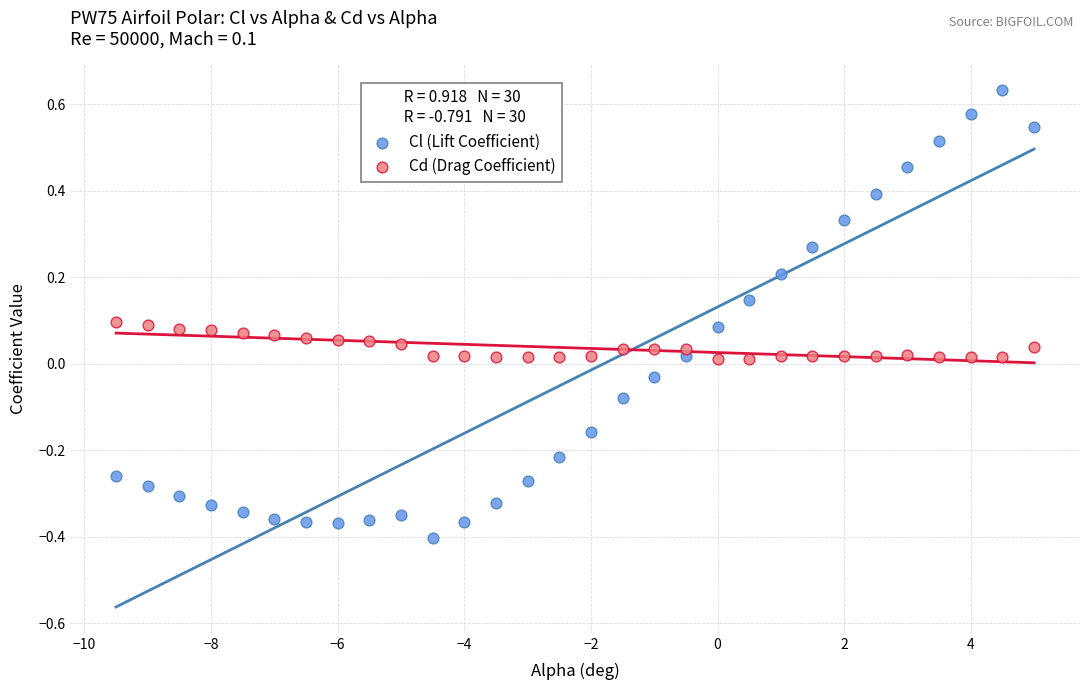

Which series contains the highest Y value?

Cl (Lift Coefficient)